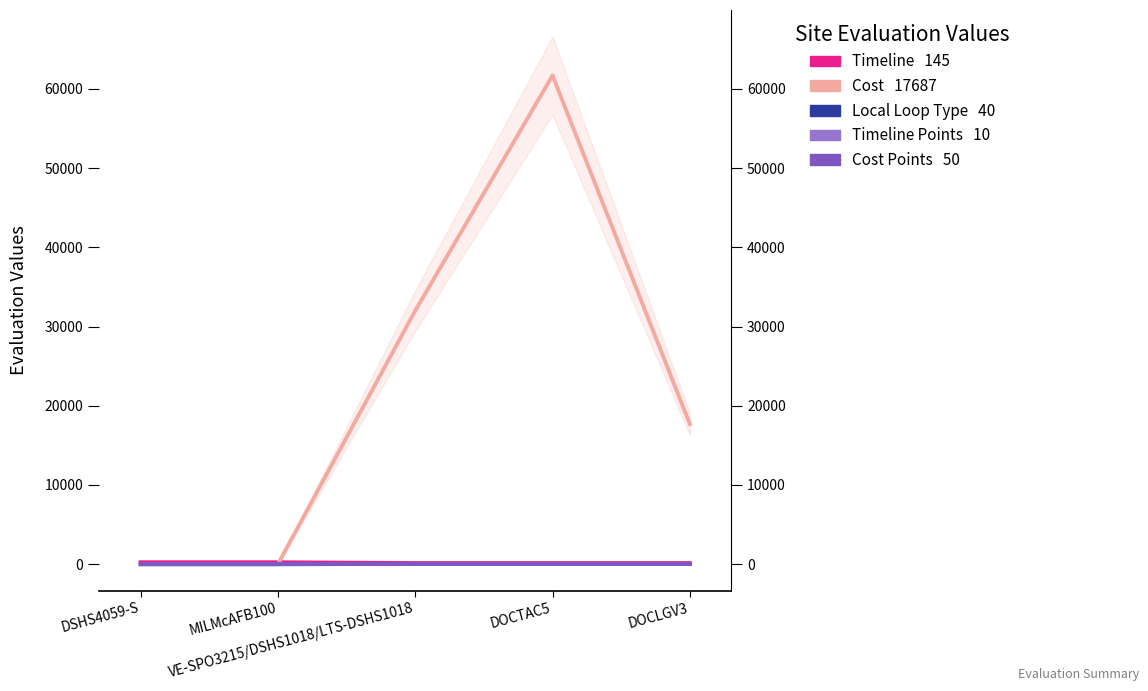

Which series has the widest spread of values?

Cost